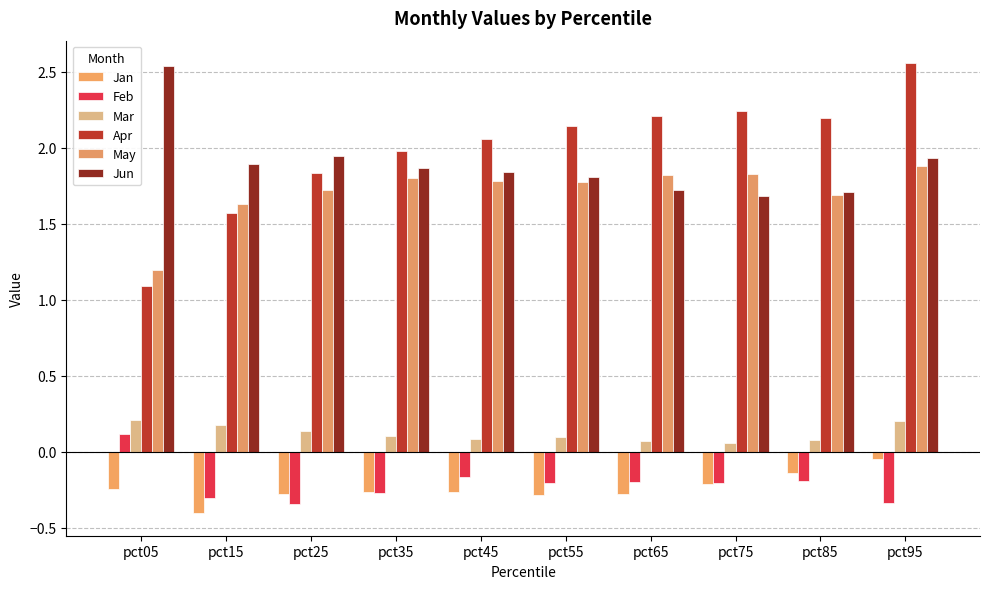

How many values in Feb are above zero?

1